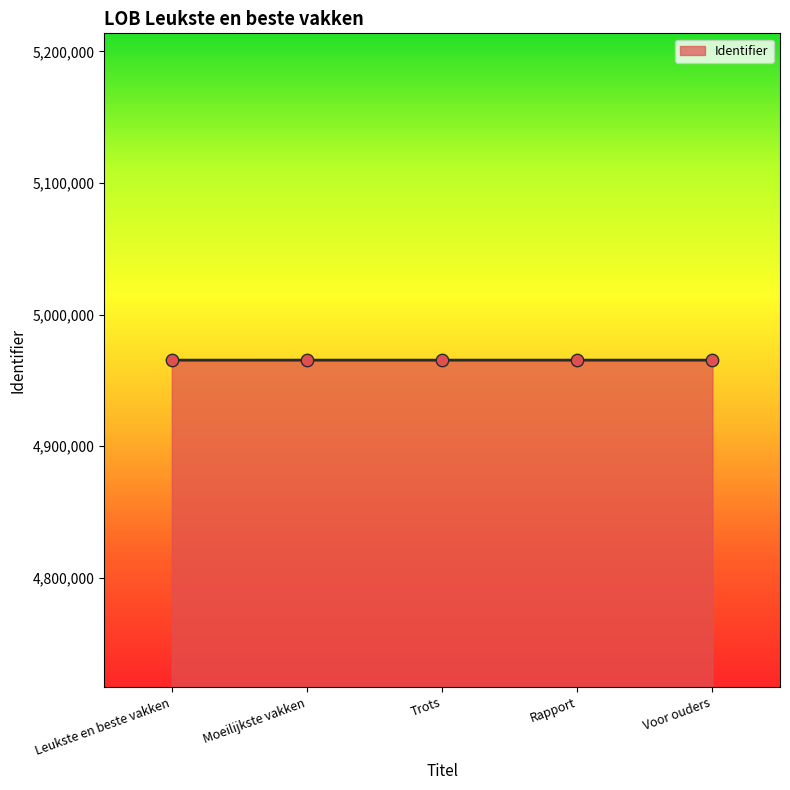

Approximately how many times larger is the value at Voor ouders compared to Moeilijkste vakken?

1.0